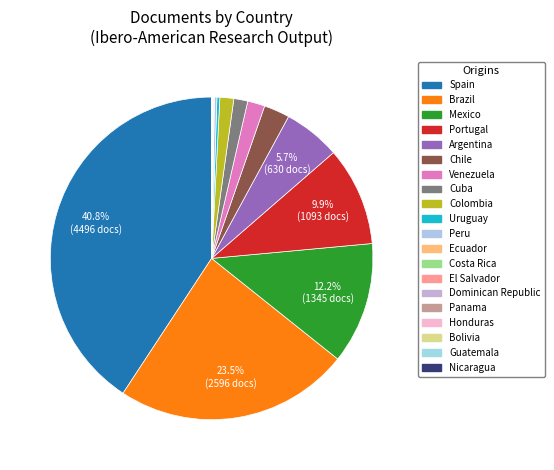

Is it true that Peru is 0% of the pie?

True